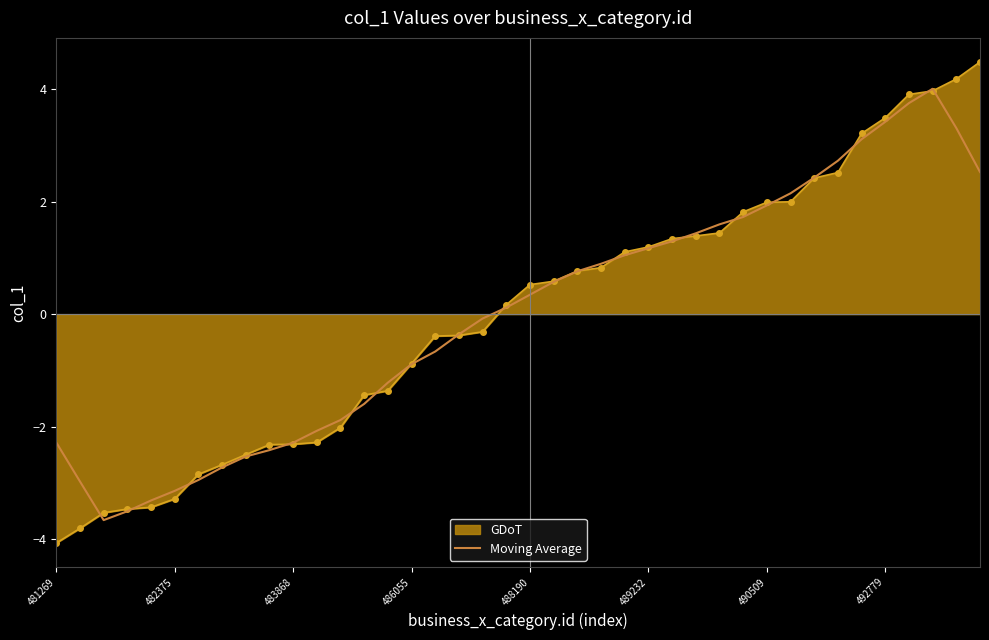

What is the minimum value for GDoT?

-4.1